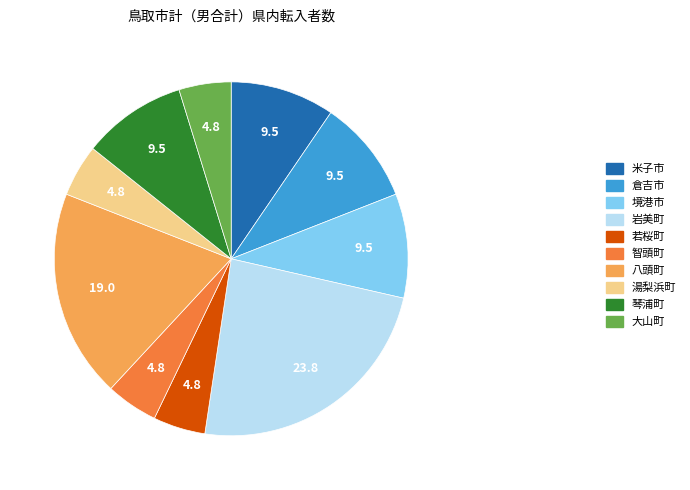

The 倉吉市 slice represents 20% of the pie. True or false?

False